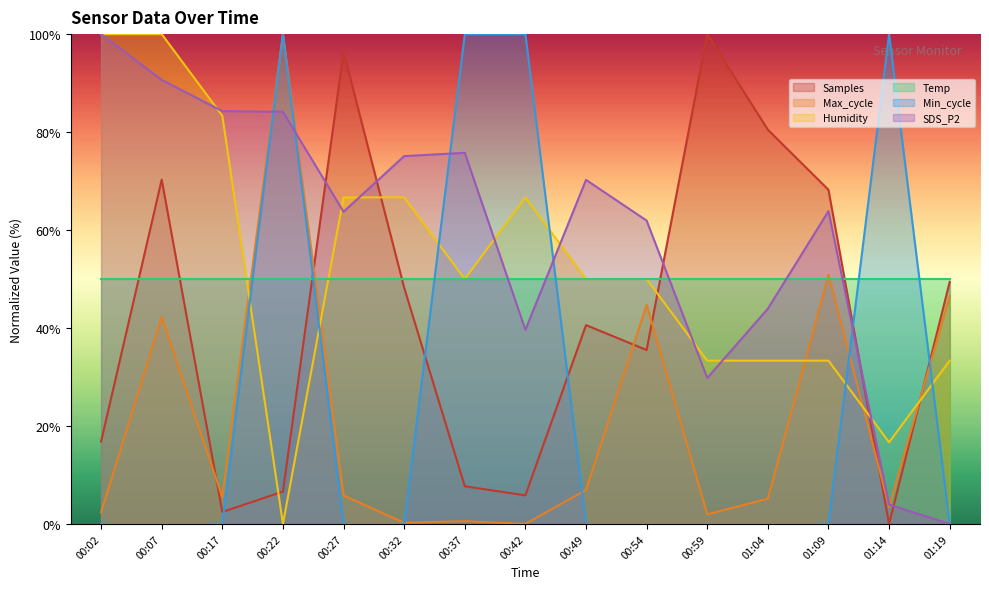

What is the value of the Humidity point at the 7th from the left?

50.0